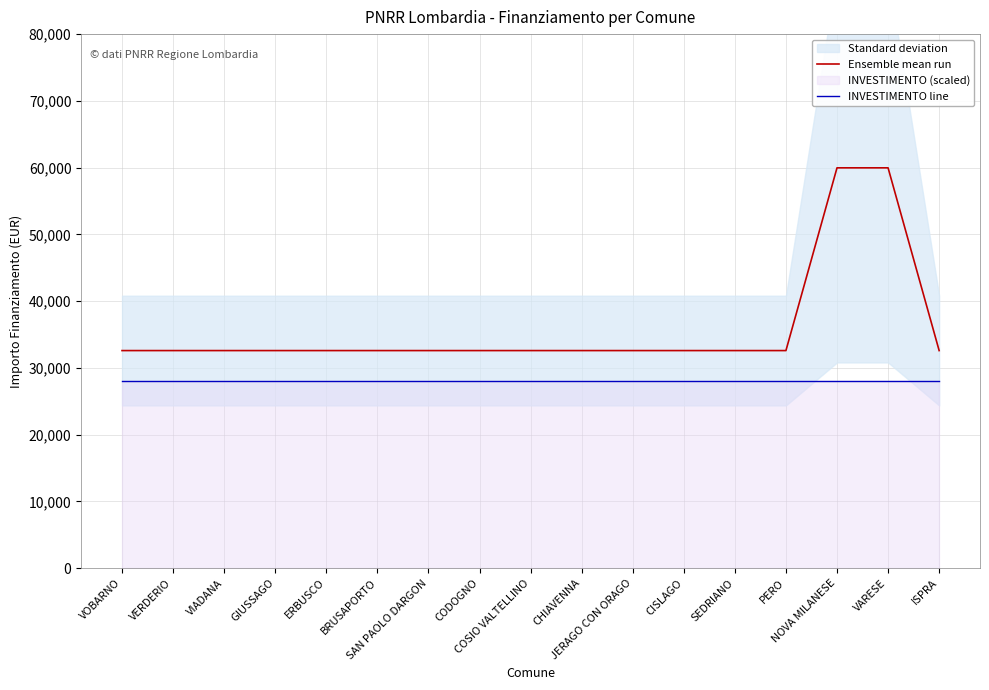

True or false: INVESTIMENTO line has a value of 12839 at VARESE.

False